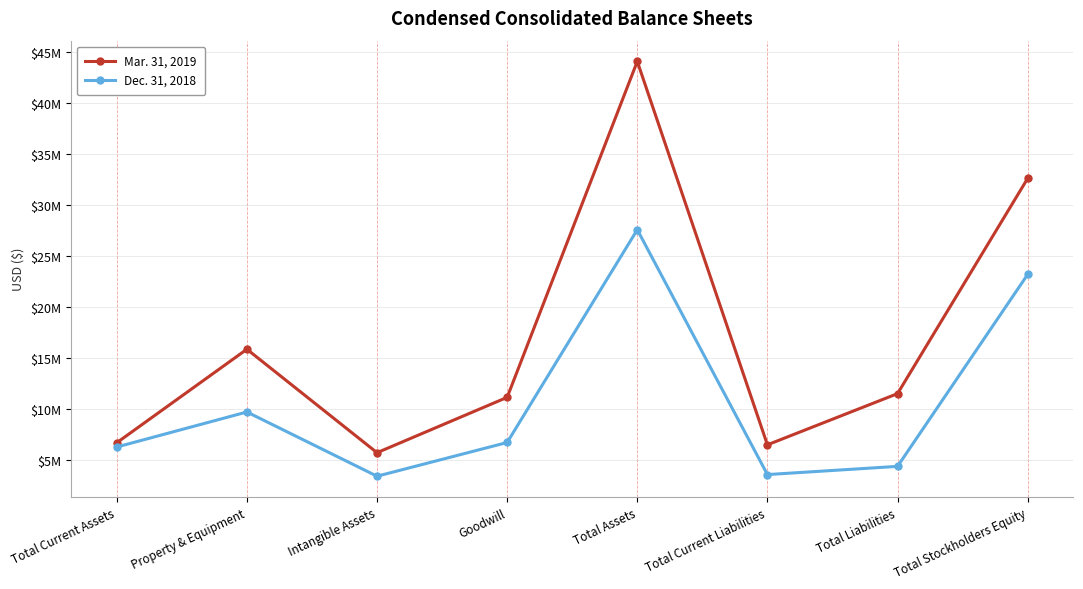

What is the difference between the highest and lowest values at Property & Equipment?

6161594